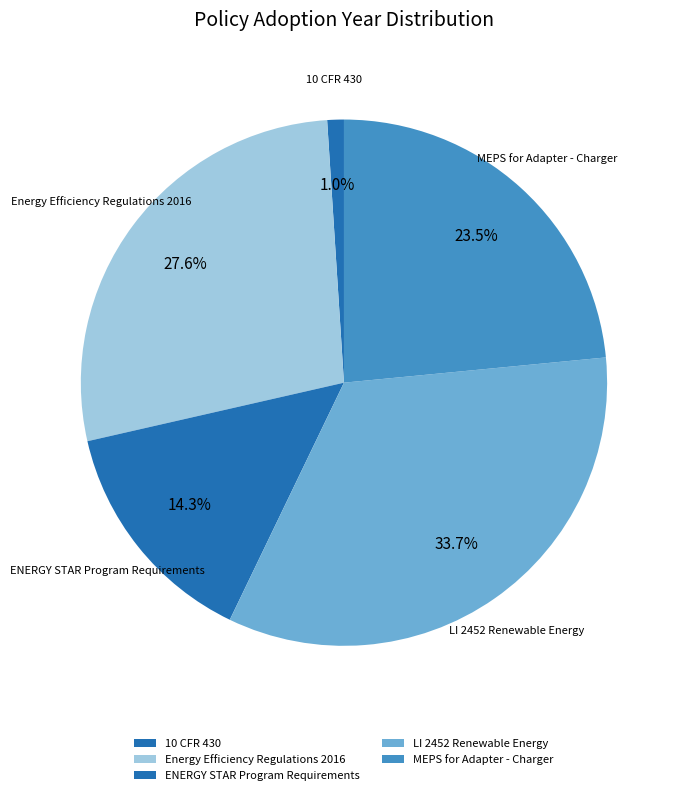

What is the change in value from 10 CFR 430 to LI 2452 Renewable Energy?

+32